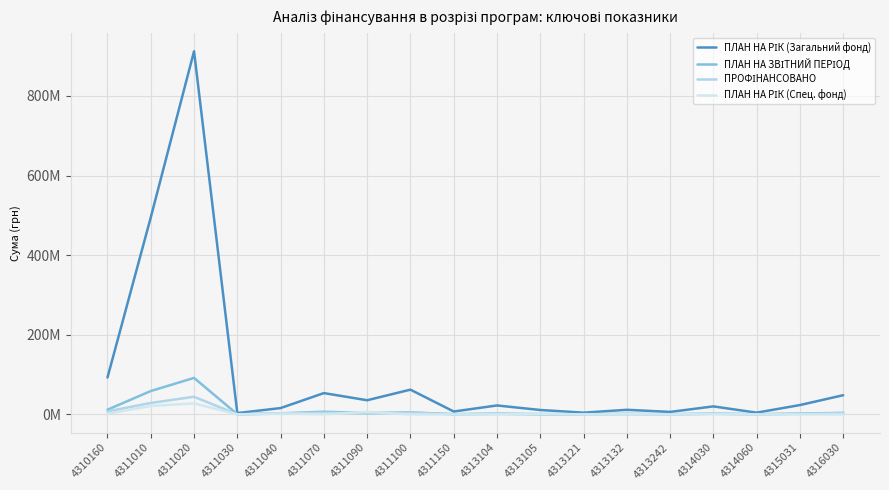

Is this an area chart (filled region under the line)?

No